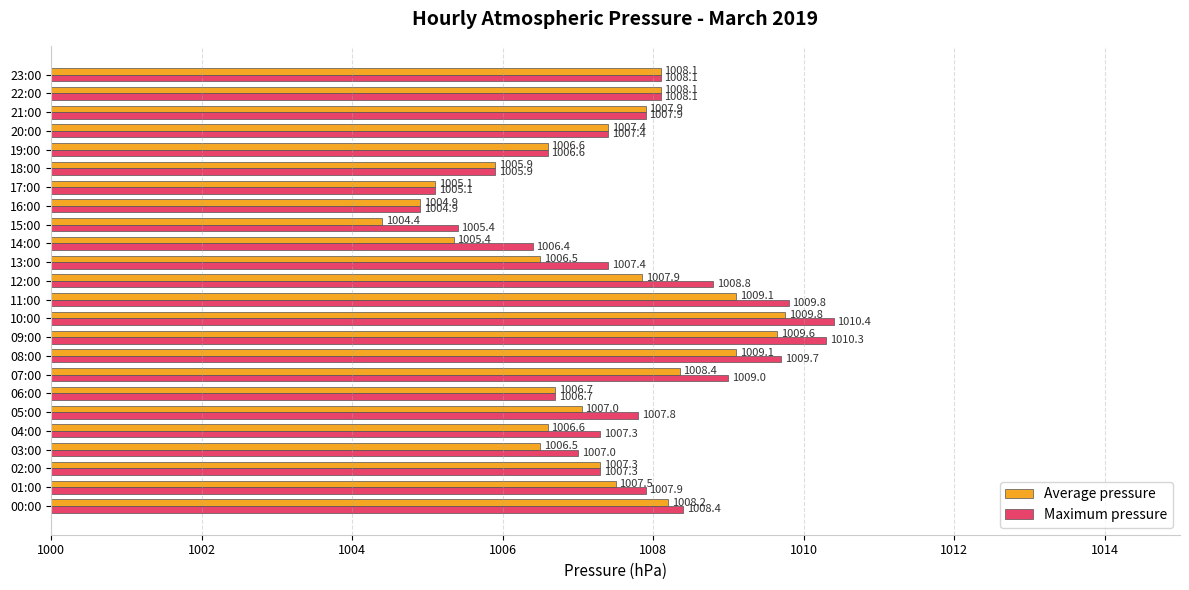

How many data points in Maximum pressure are less than 1007?

7